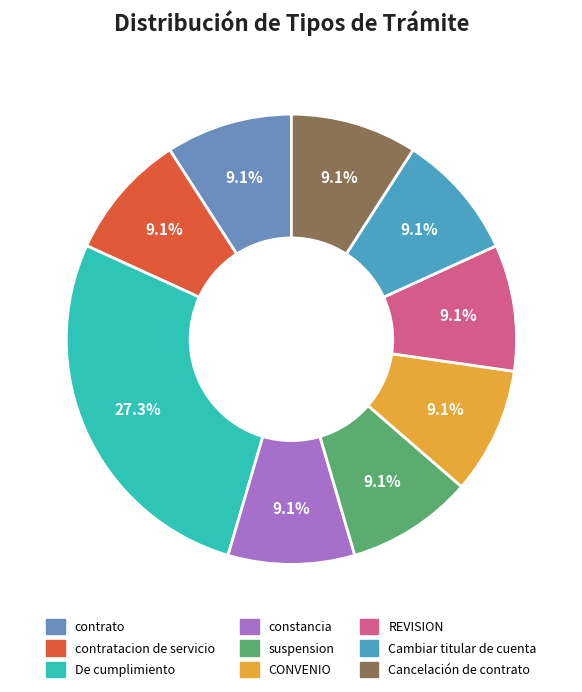

Rank the categories by value from highest to lowest.

De cumplimiento, contrato, contratacion de servicio, constancia, suspension, CONVENIO, REVISION, Cambiar titular de cuenta, Cancelación de contrato